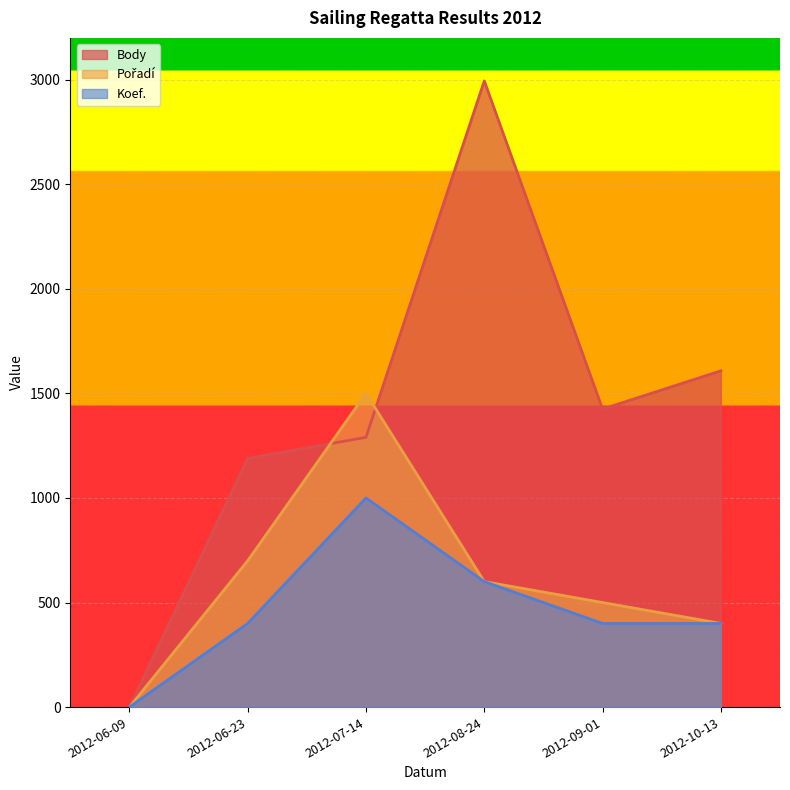

The value of Pořadí at 2012-09-01 is 309. True or false?

False